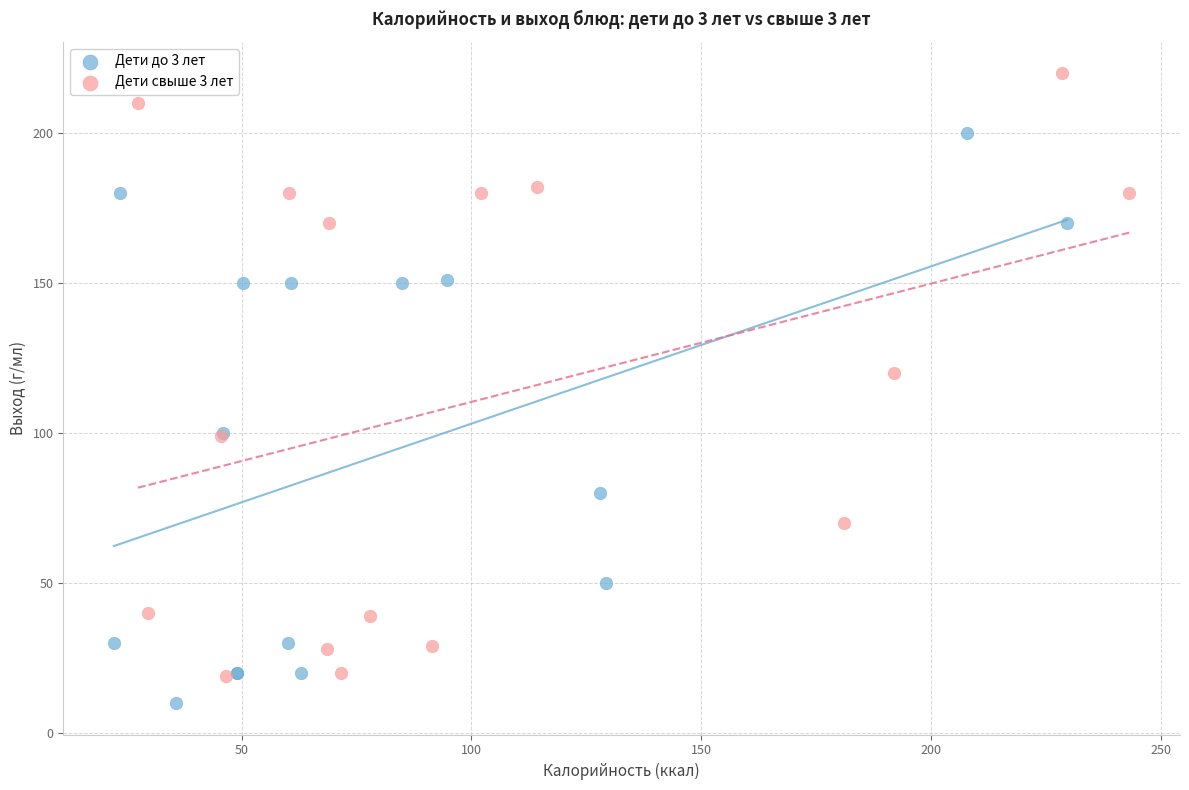

Which series contains the lowest Y value?

Дети до 3 лет